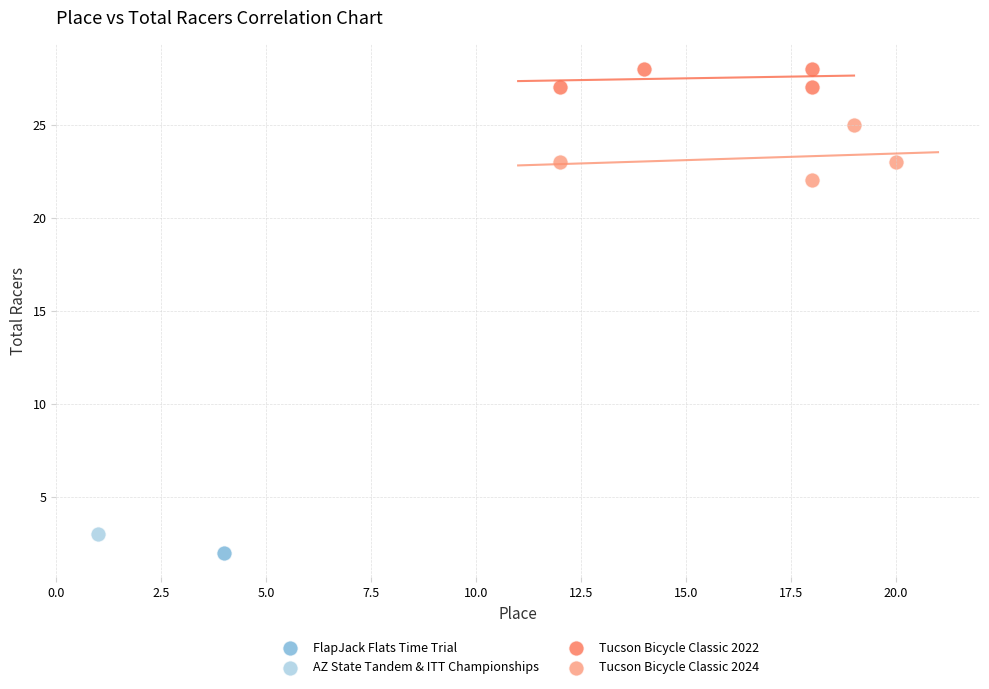

What are all the series names shown in the legend?

FlapJack Flats Time Trial, AZ State Tandem & ITT Championships, Tucson Bicycle Classic 2022, Tucson Bicycle Classic 2024